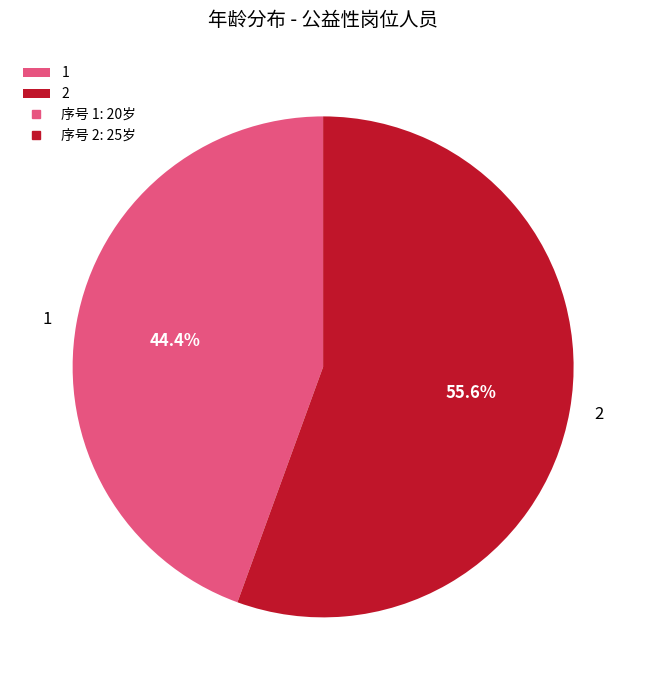

How many segments does this pie chart have?

2